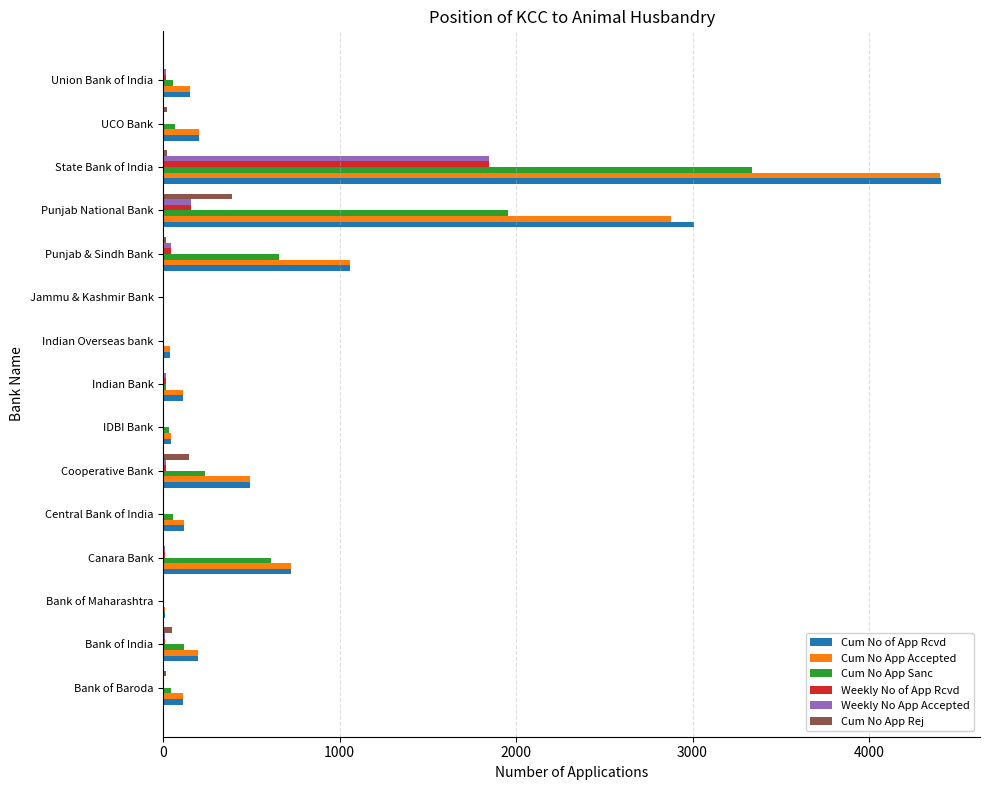

At which category is the sum across all series the highest?

State Bank of India